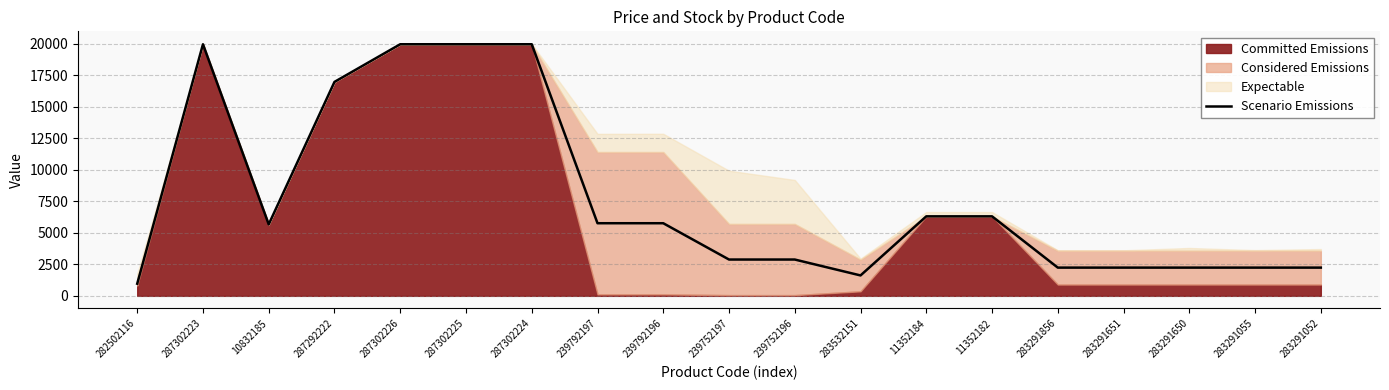

How many lines are shown in the chart?

1